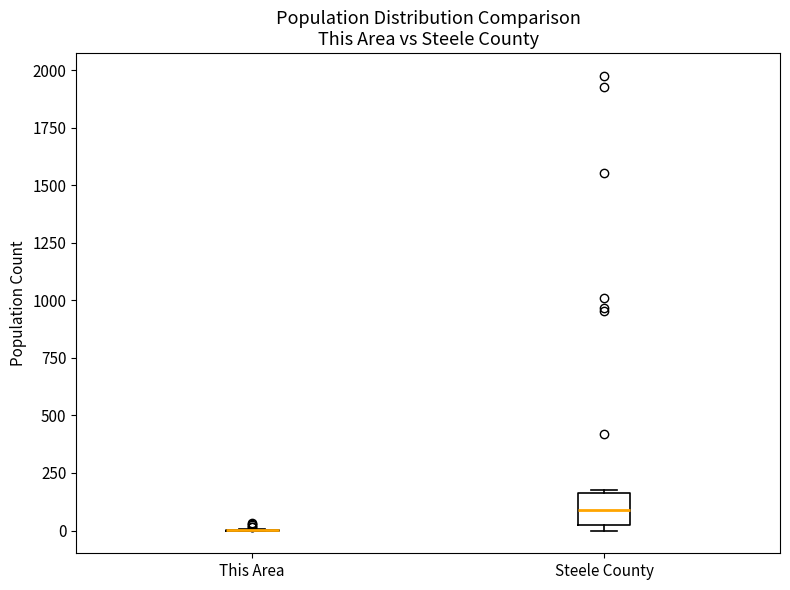

Reading left to right, read every box against the y-axis: the position of its median line, the range the box covers, and the ends of its whiskers. The values are not printed on the chart, so give them approximately, as read against the axis.

This Area: box collapsed to a line at 0, whiskers 0 to 0
Steele County: median 100, box 0 to 150, whiskers 0 (just below the box's lower edge) to 200